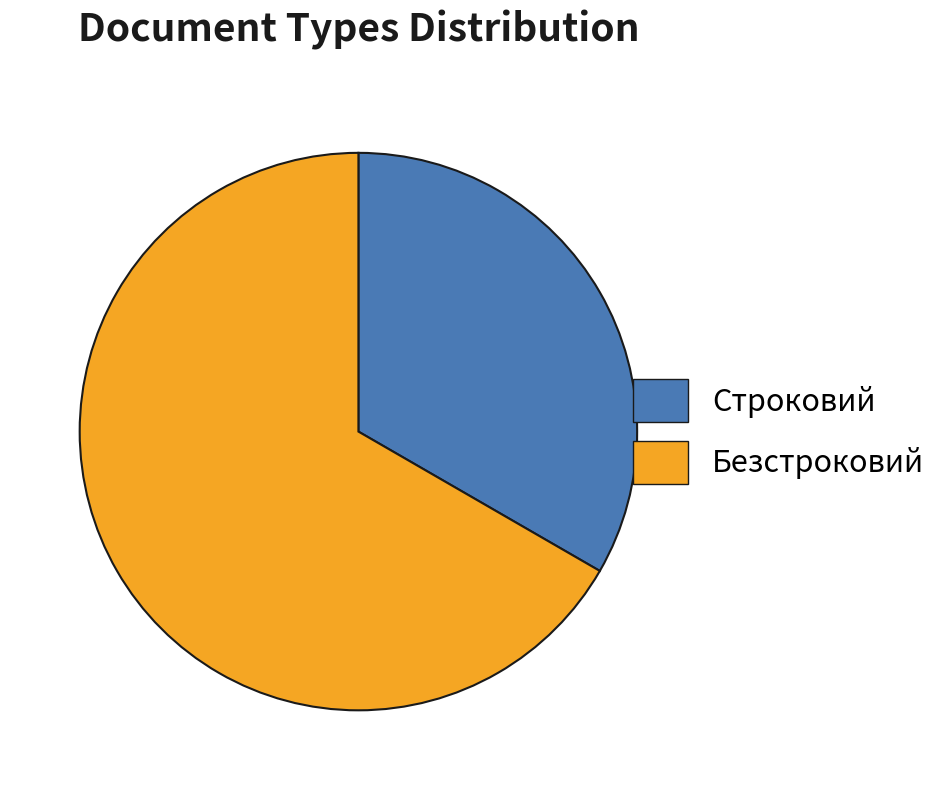

How many slices are in this pie chart?

2